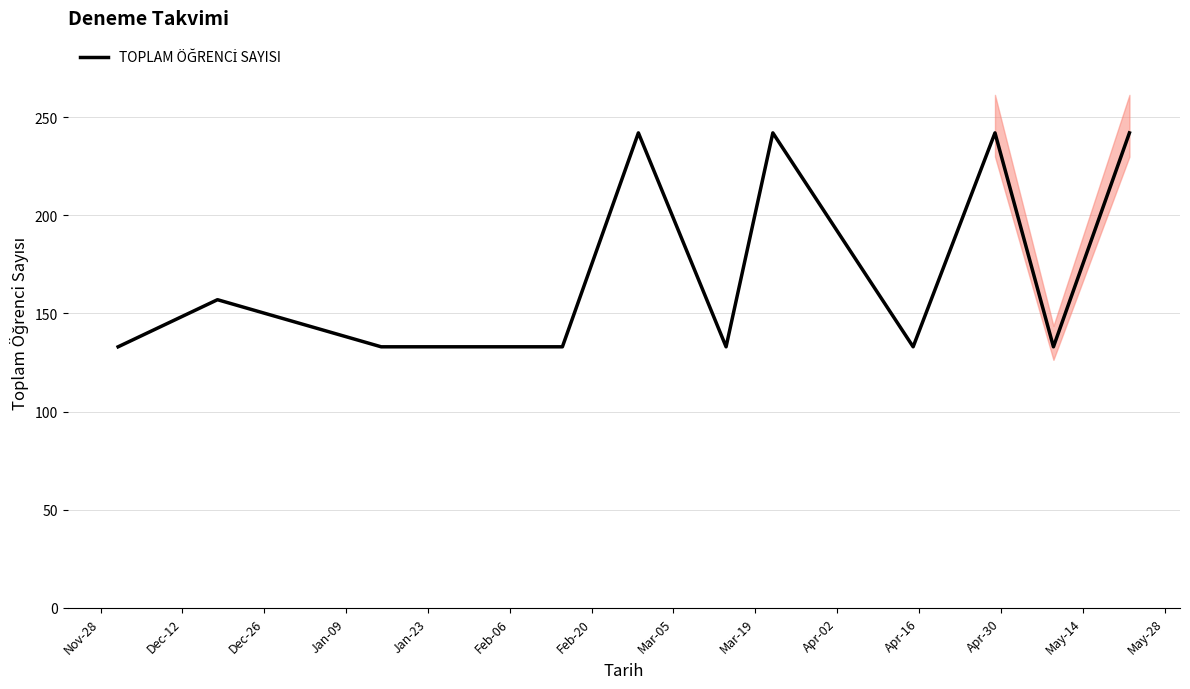

True or false: TOPLAM ÖĞRENCİ SAYISI and SIRA NO intersect in this chart.

False